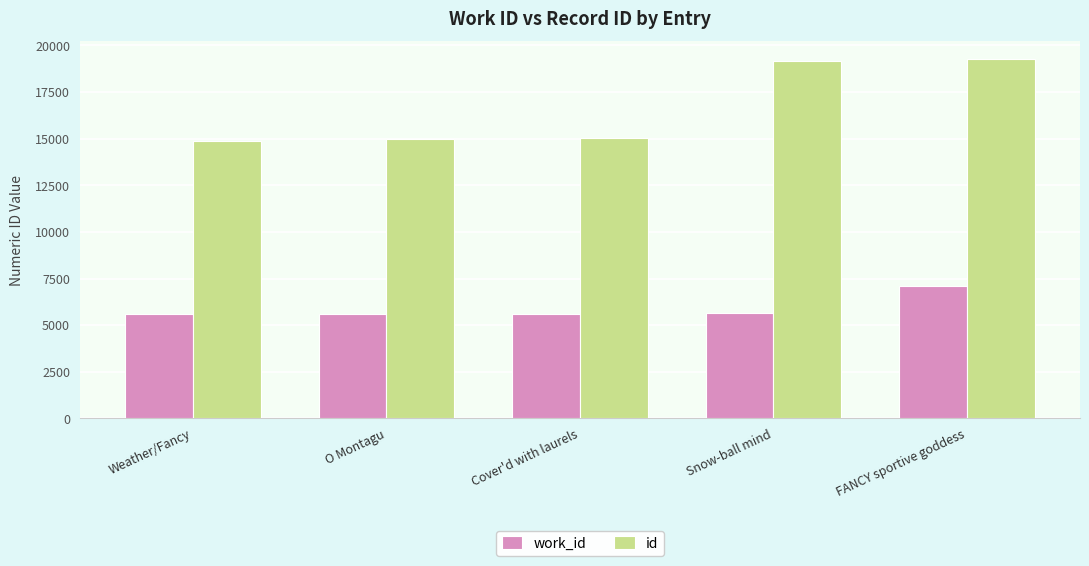

What is the sum of the id values at FANCY sportive goddess and Cover'd with laurels?

34288